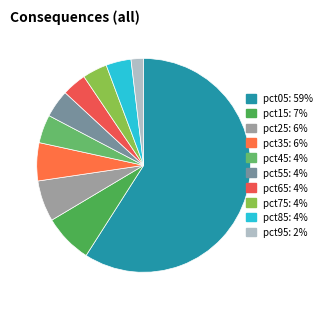

How many segments does this pie chart have?

10